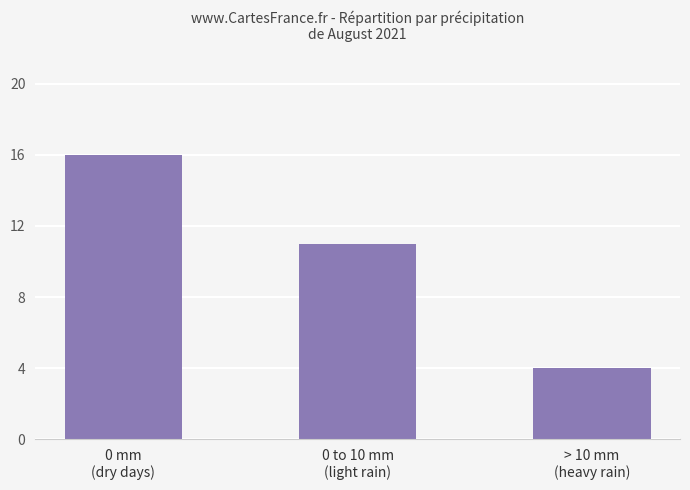

At which label is the value closest to 10?

0 to 10 mm
(light rain)